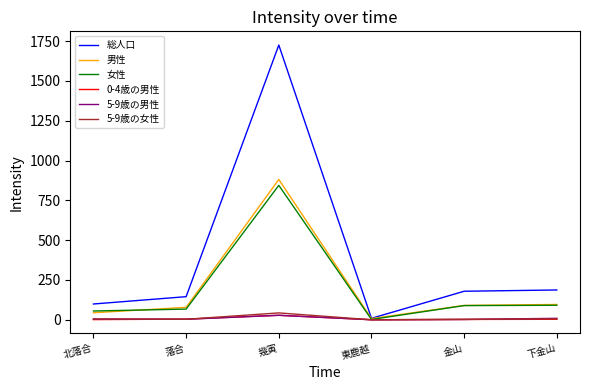

The value of 5-9歳の男性 at 東鹿越 is 0. True or false?

True